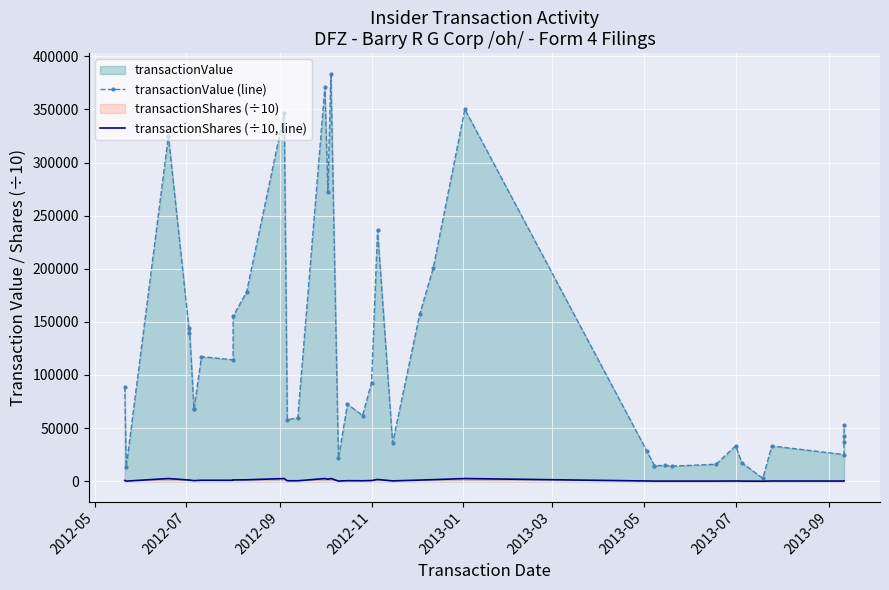

How many data points in transactionShares (÷10, line) are above 483?

20